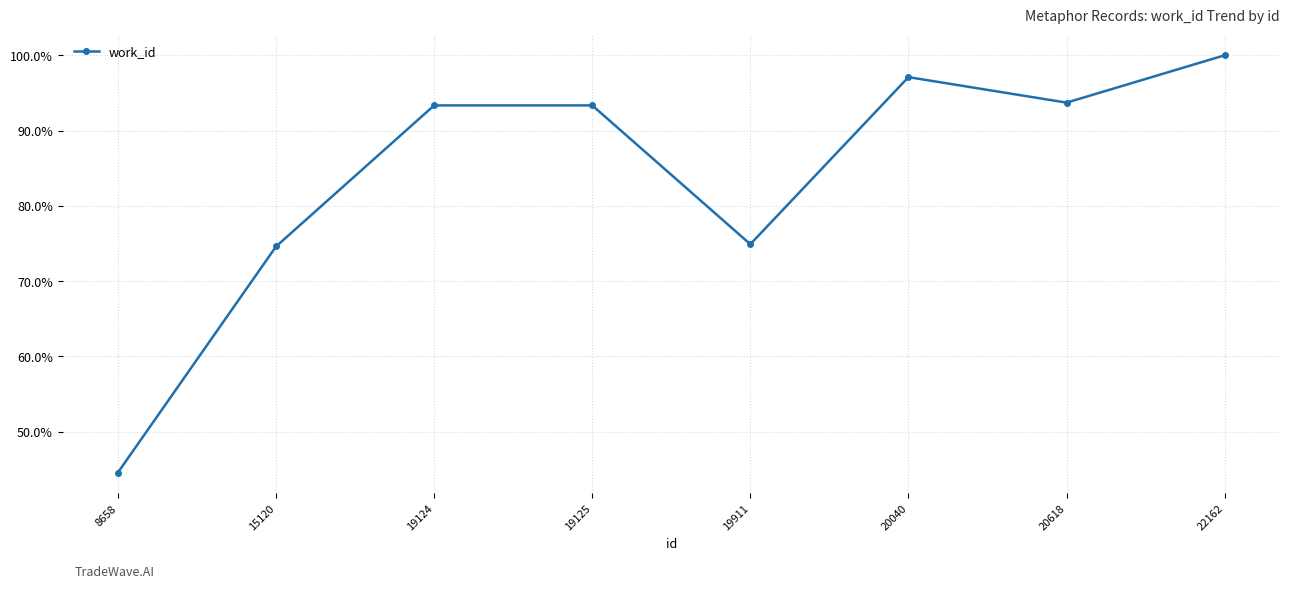

Is this an area chart (filled region under the line)?

No